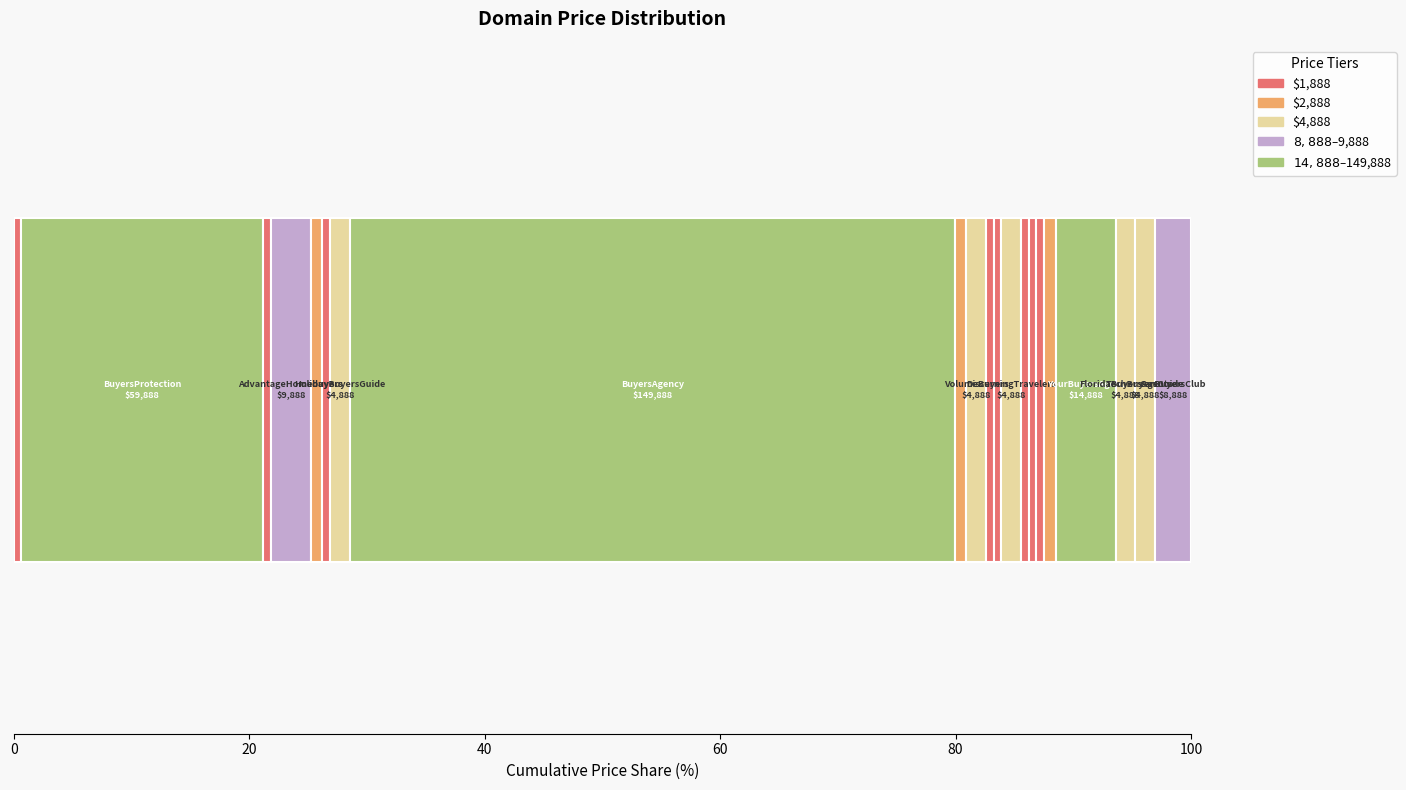

Count the number of categories in the chart.

1